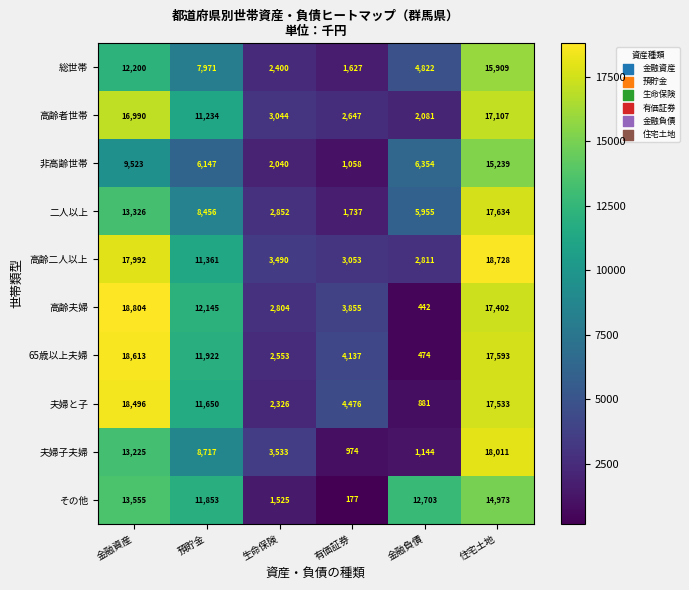

What is the approximate value of 65歳以上夫婦 at 金融資産, to the nearest 50?

18600